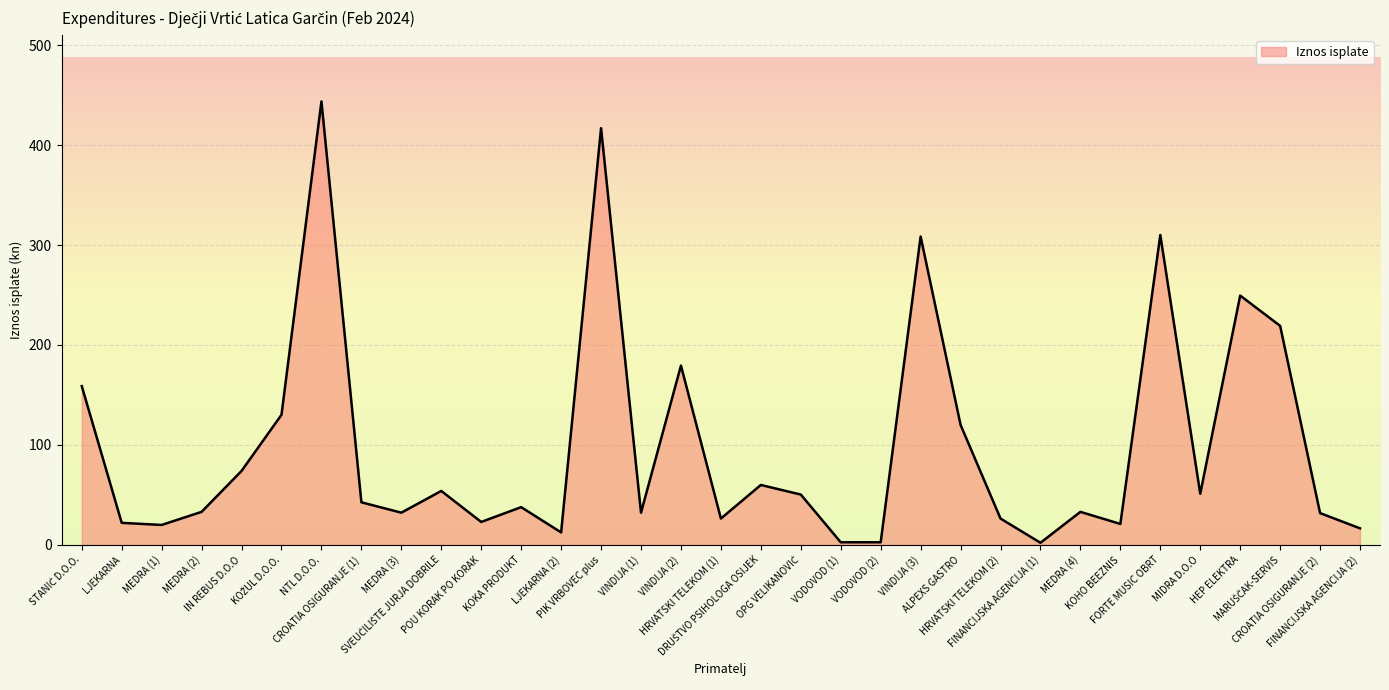

True or false: there are more than 0 points higher than both neighbors.

True